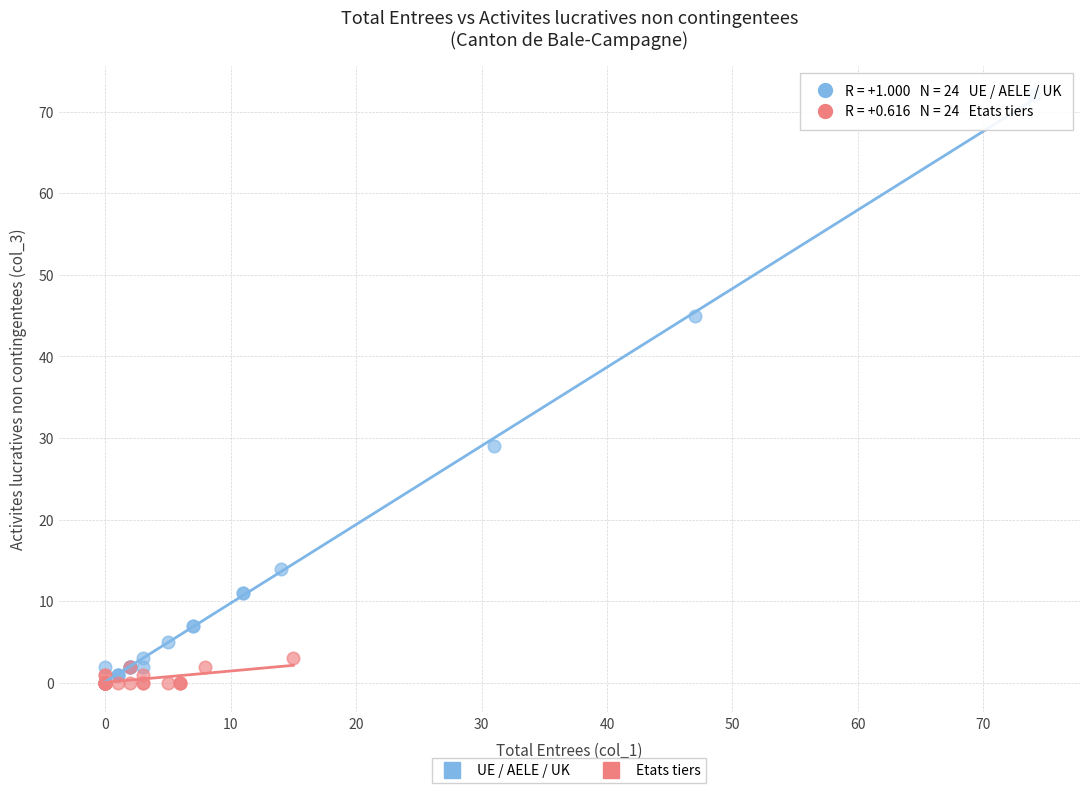

Which series reaches the maximum Y coordinate?

UE / AELE / UK